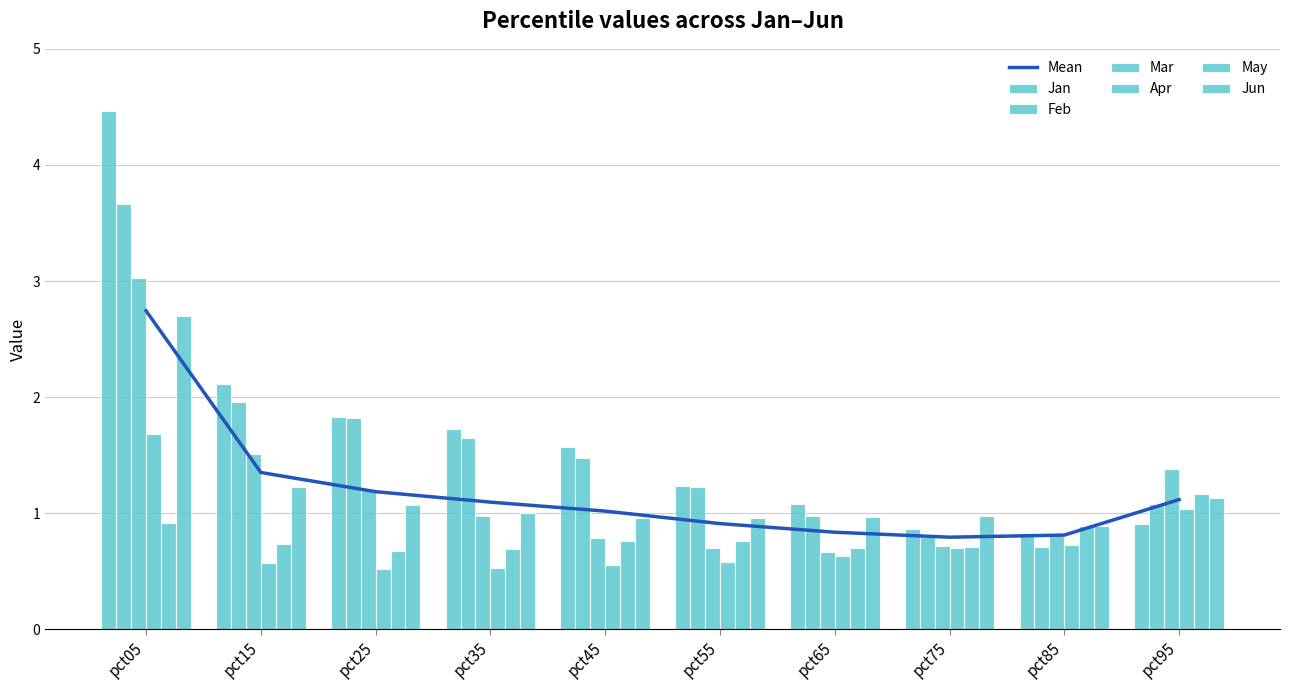

Reading left to right, what are all the values shown in this chart?

Jan: 4.5	2.1	1.8	1.7	1.6	1.2	1.1	0.9	0.8	0.9
Feb: 3.7	2.0	1.8	1.6	1.5	1.2	1.0	0.8	0.7	1.1
Mar: 3.0	1.5	1.2	1.0	0.8	0.7	0.7	0.7	0.8	1.4
Apr: 1.7	0.6	0.5	0.5	0.6	0.6	0.6	0.7	0.7	1.0
May: 0.9	0.7	0.7	0.7	0.8	0.8	0.7	0.7	0.9	1.2
Jun: 2.7	1.2	1.1	1.0	1.0	1.0	1.0	1.0	0.9	1.1